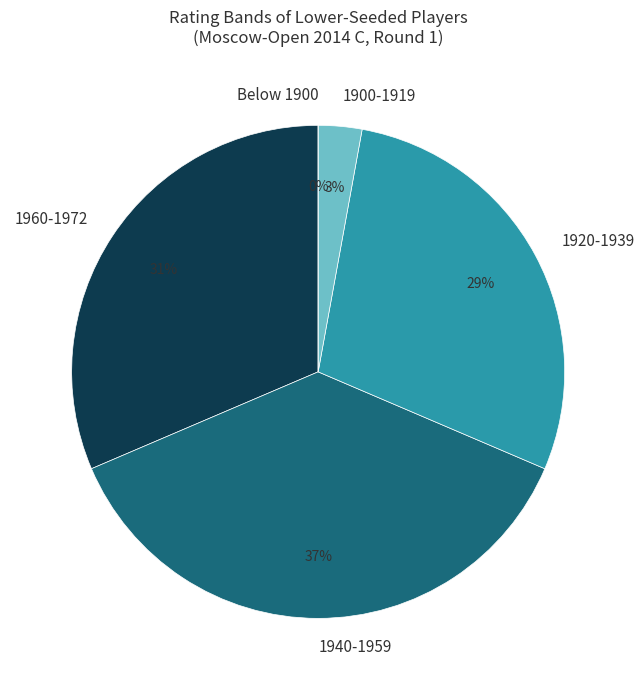

To the nearest percent, what is the difference between the largest and smallest slice percentages?

37%